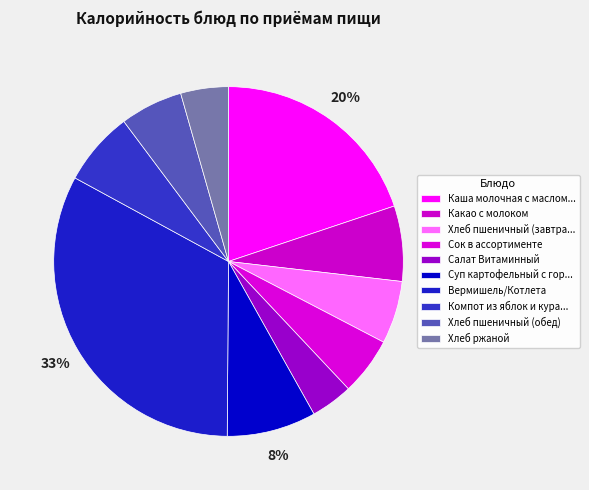

Rank the categories by value from lowest to highest.

Салат Витаминный, Хлеб ржаной, Сок в ассортименте, Хлеб пшеничный (обед), Хлеб пшеничный (завтрак), Компот из яблок и кураги, Какао с молоком, Суп картофельный с горохом, Каша молочная с маслом/Сыр, Вермишель/Котлета